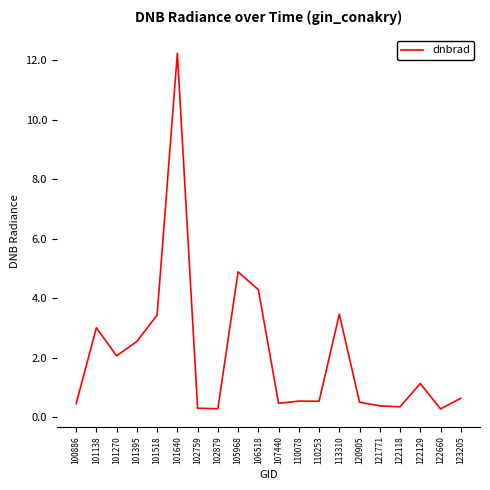

True or false: the data shows 0.4 at 121771.

True